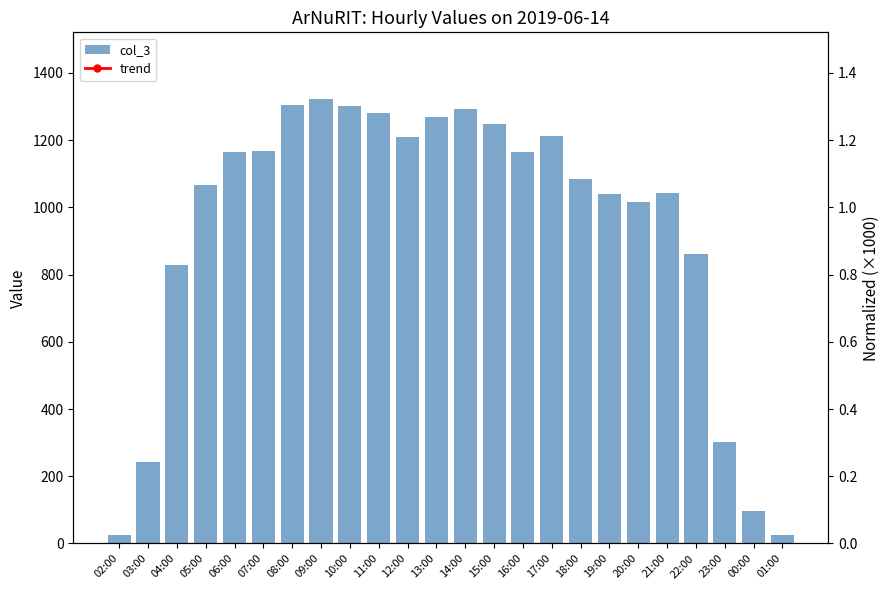

What is the label of the 8th bar from the right?

18:00